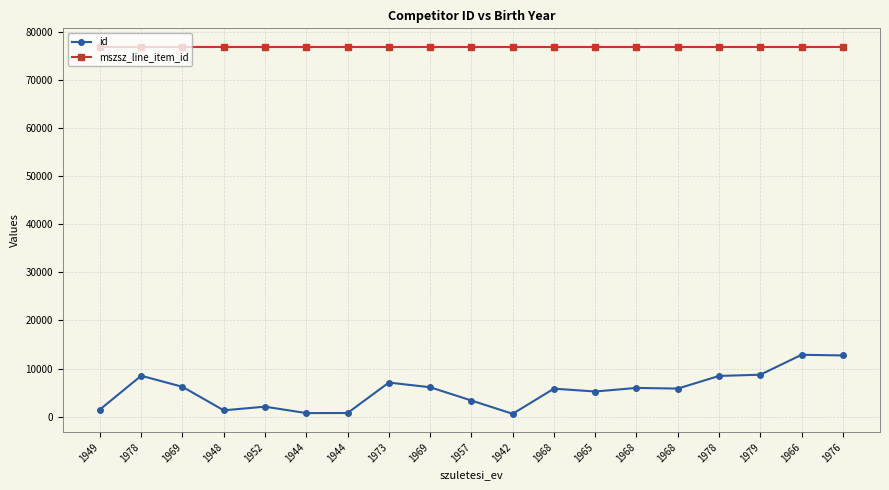

What is the lowest value of the id series?

588